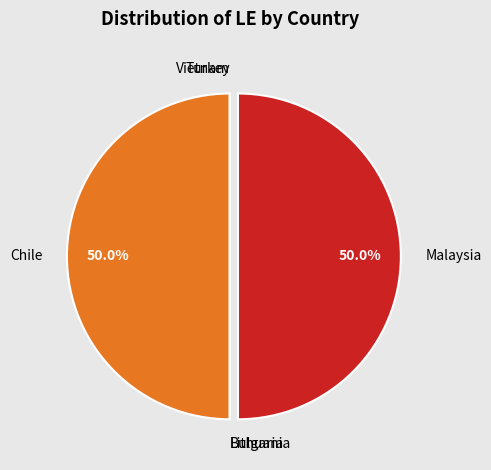

To the nearest percent, what is the average slice percentage?

17%